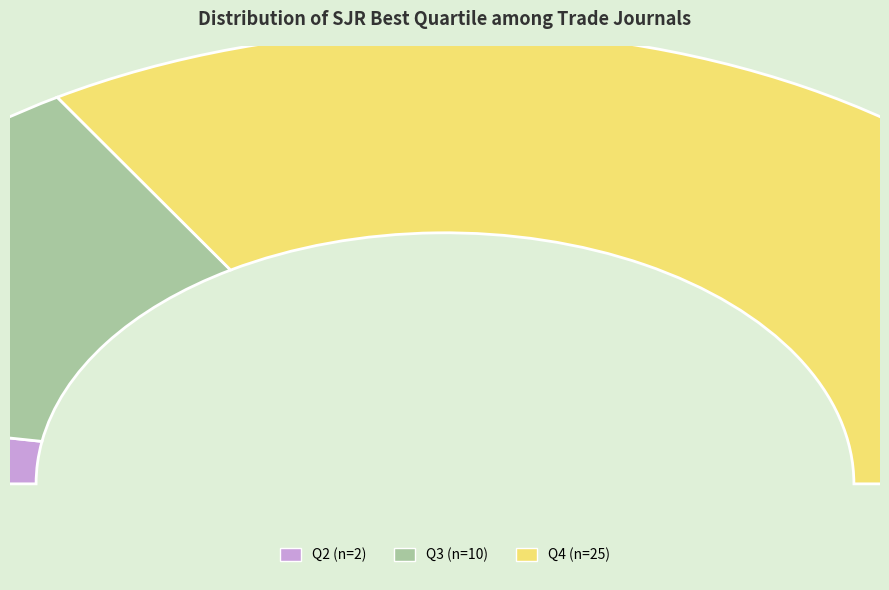

Does any single category account for the majority?

Yes